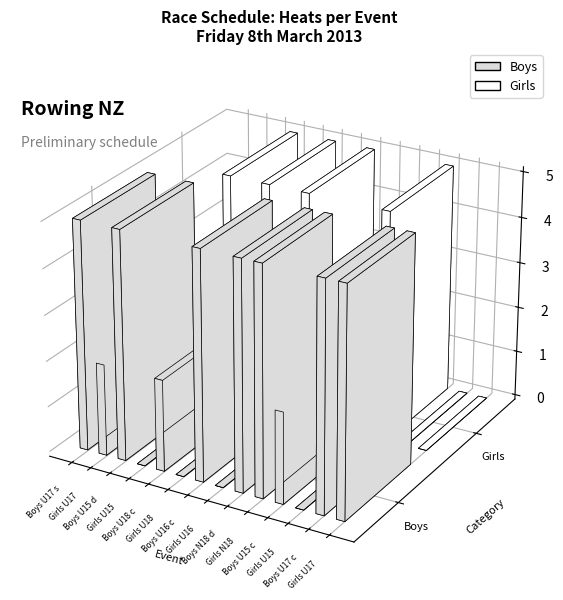

What is the difference between the maximum and second lowest values in the Girls series?

5